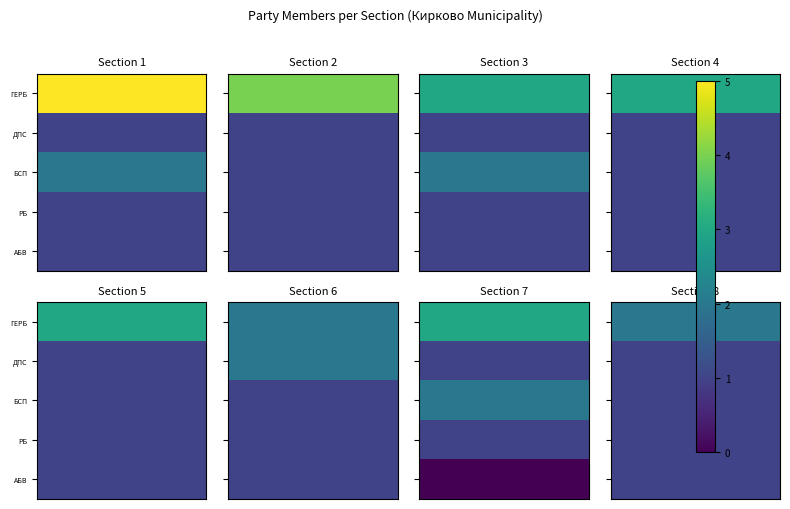

What is the average value of the АБВ series?

1